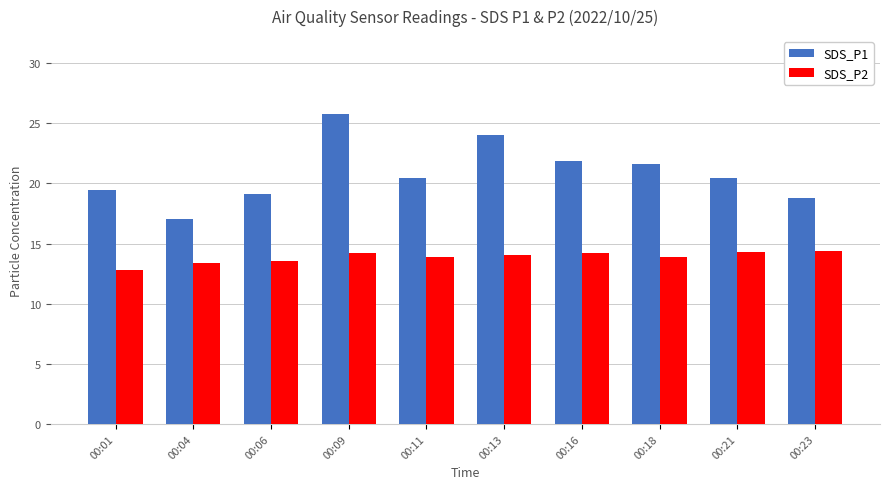

The SDS_P1 series shows 25.8 at 00:09. True or false?

True